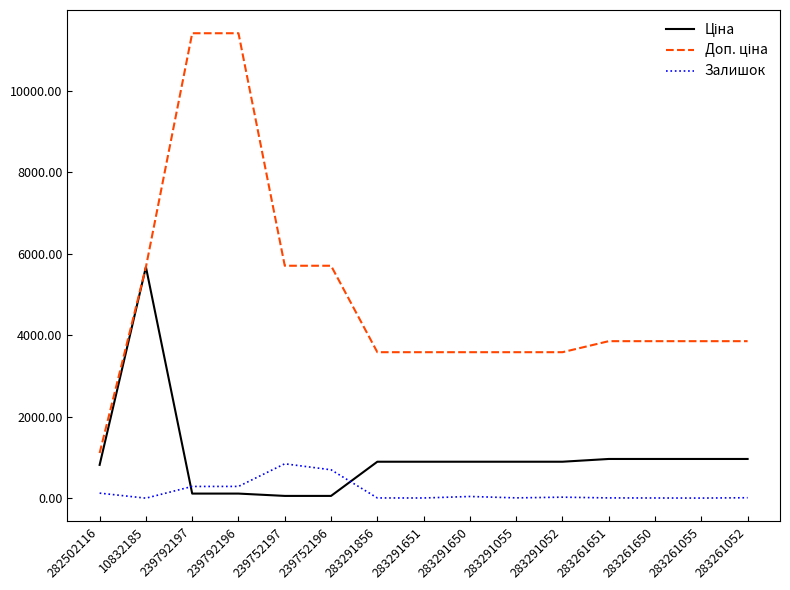

What is the maximum value shown in the chart?

11410.0